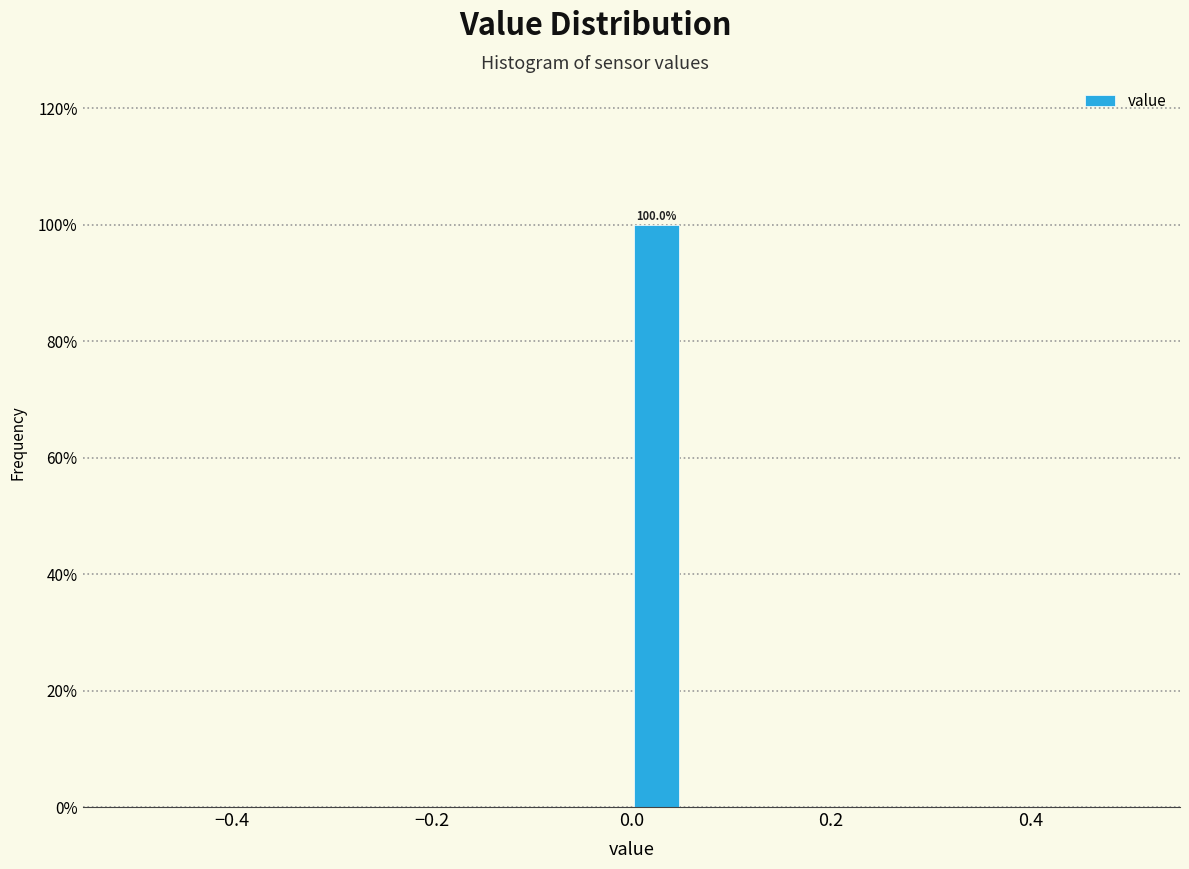

Around what value on the x-axis is the tallest bar? Give the approximate position of its centre, as read against the axis.

0.02